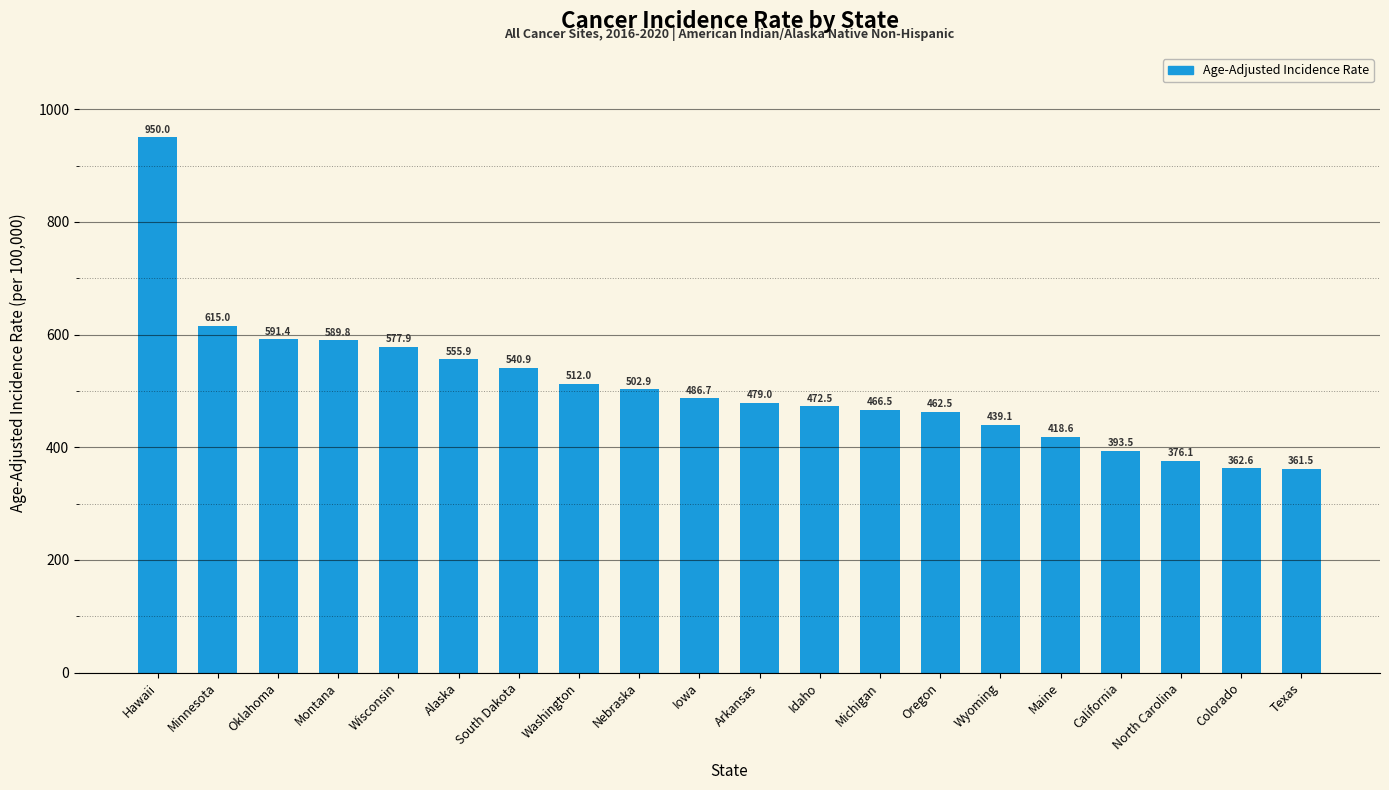

What is the maximum value shown in the chart?

950.0